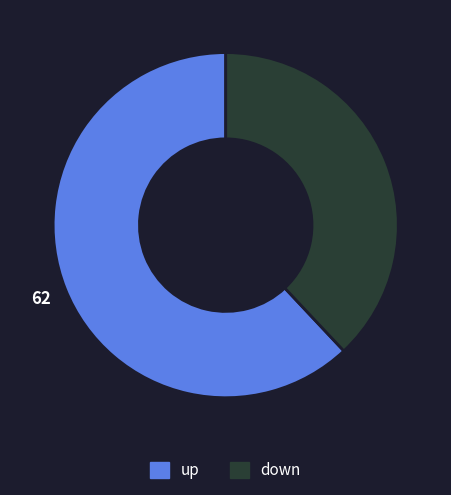

How many segments does this pie chart have?

2